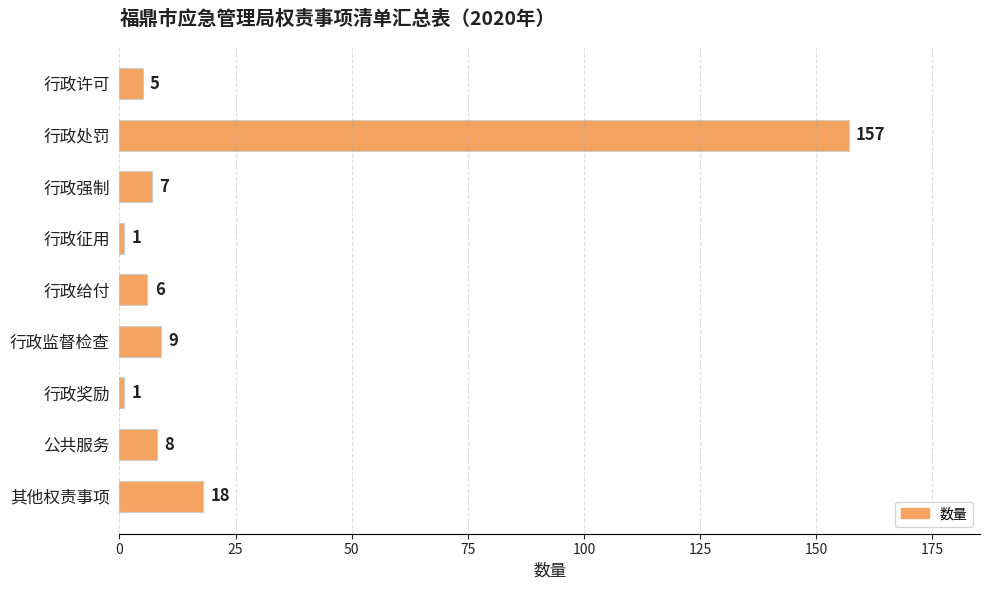

The chart shows a value of 5 at 行政许可. True or false?

True